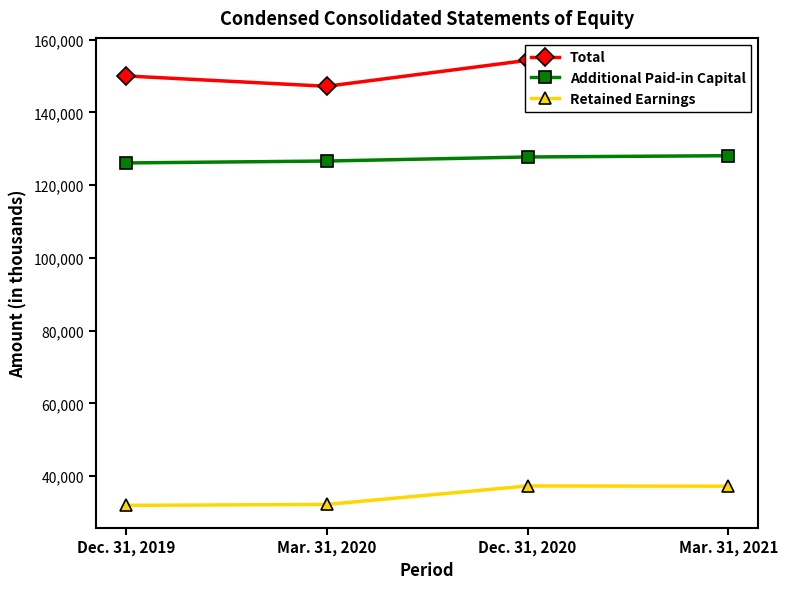

How many categories are shown in the chart?

4